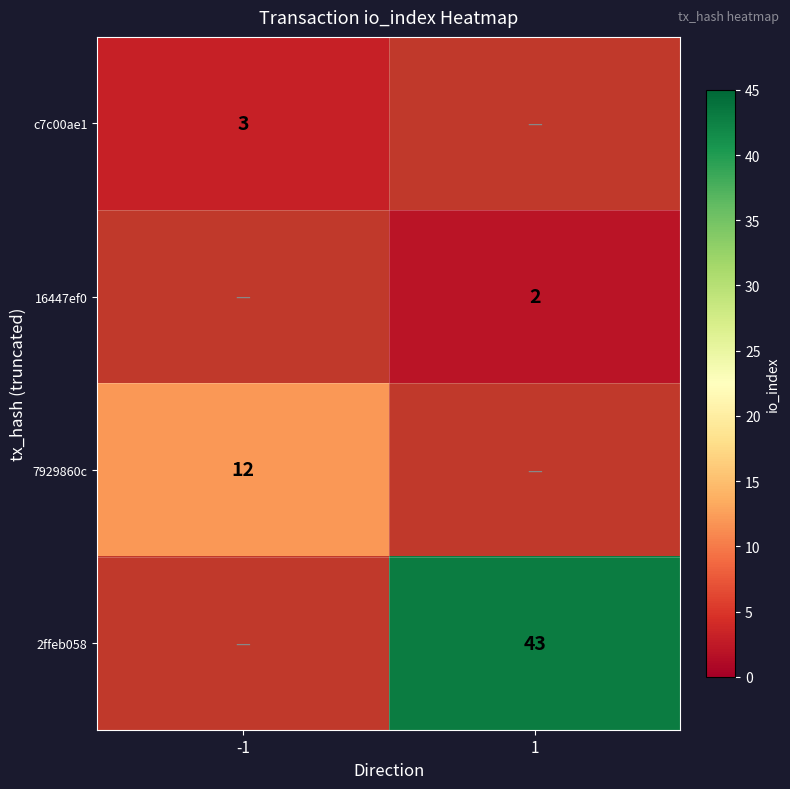

Is it true that c7c00ae1 equals 3 at -1?

True